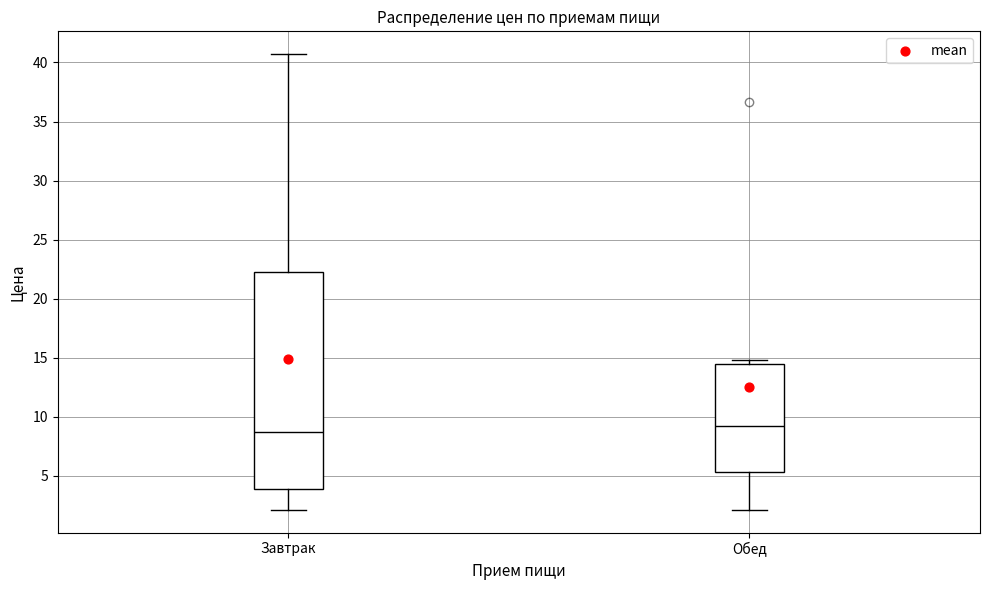

Reading left to right, read every box against the y-axis: the position of its median line, the range the box covers, and the ends of its whiskers. The values are not printed on the chart, so give them approximately, as read against the axis.

Завтрак: median 8.5, box 4.0 to 22.0, whiskers 2.0 to 40.5
Обед: median 9.0, box 5.5 to 14.5, whiskers 2.0 to 15.0